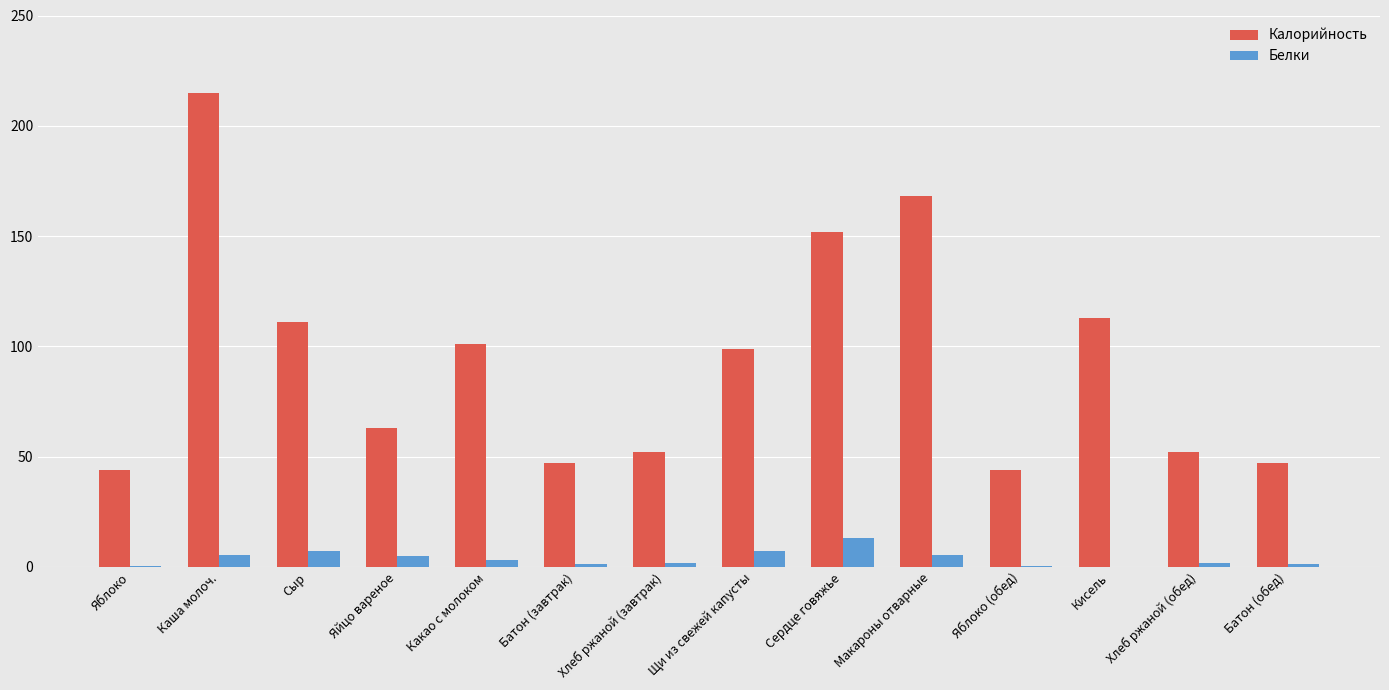

Which category has the highest value across all series?

Каша молоч.